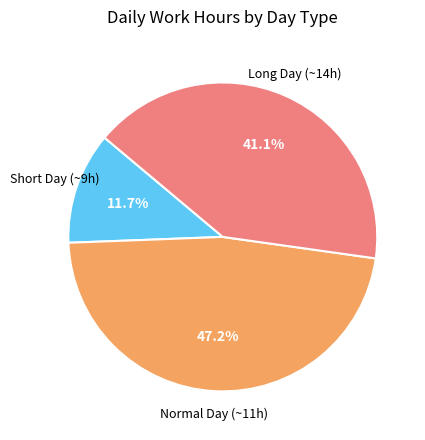

Is there any slice that represents more than half of the pie?

No